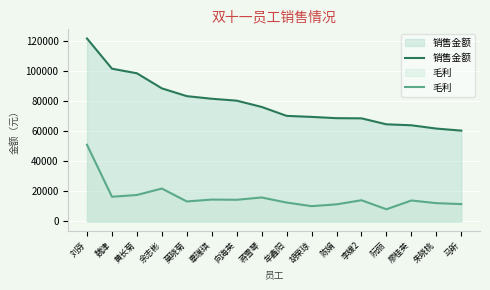

Read the 毛利 value at 魏津.

16379.2